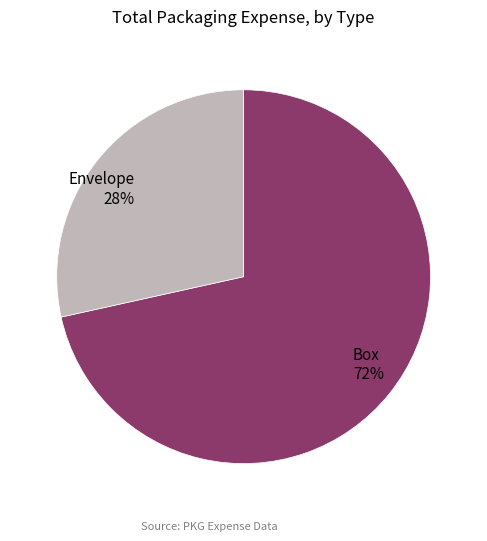

Is the sum of Envelope and Box greater than half?

Yes